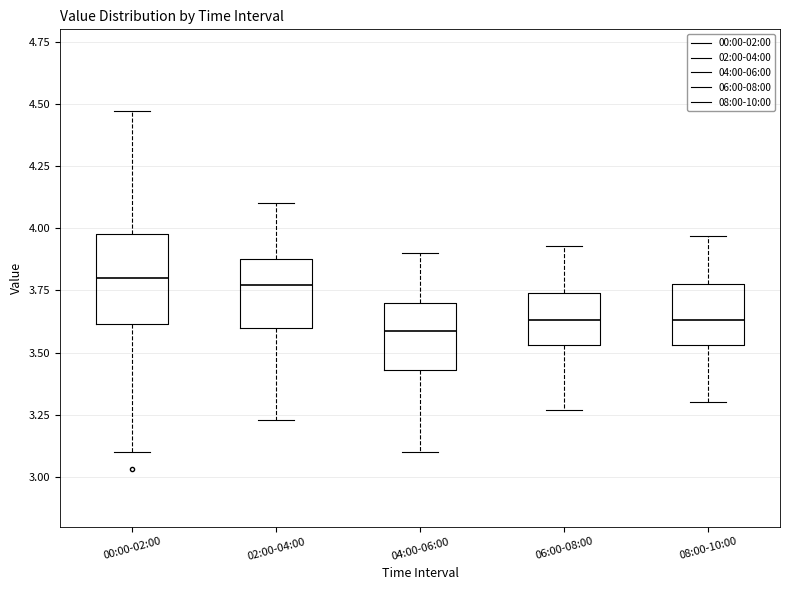

Reading left to right, read every box against the y-axis: the position of its median line, the range the box covers, and the ends of its whiskers. The values are not printed on the chart, so give them approximately, as read against the axis.

00:00-02:00: median 3.80, box 3.60 to 4.00, whiskers 3.10 to 4.45
02:00-04:00: median 3.75, box 3.60 to 3.90, whiskers 3.25 to 4.10
04:00-06:00: median 3.60, box 3.45 to 3.70, whiskers 3.10 to 3.90
06:00-08:00: median 3.65, box 3.55 to 3.75, whiskers 3.25 to 3.95
08:00-10:00: median 3.65, box 3.55 to 3.80, whiskers 3.30 to 3.95